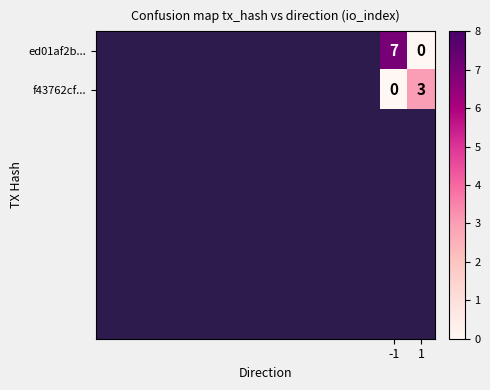

Read the f43762cf... value at 1.

3